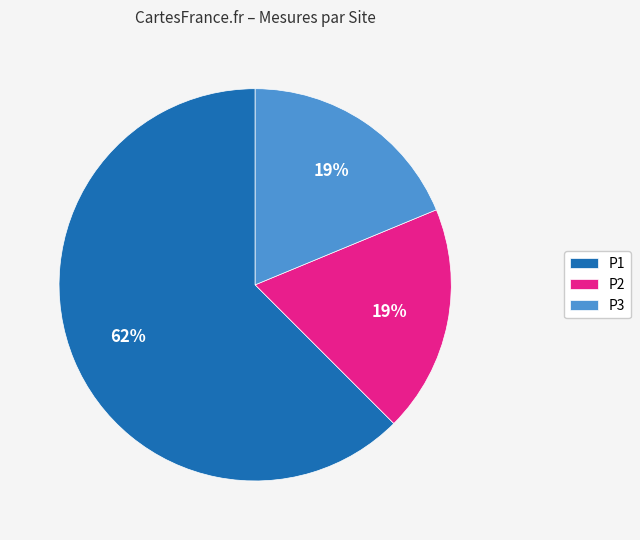

Does any single category account for the majority?

Yes